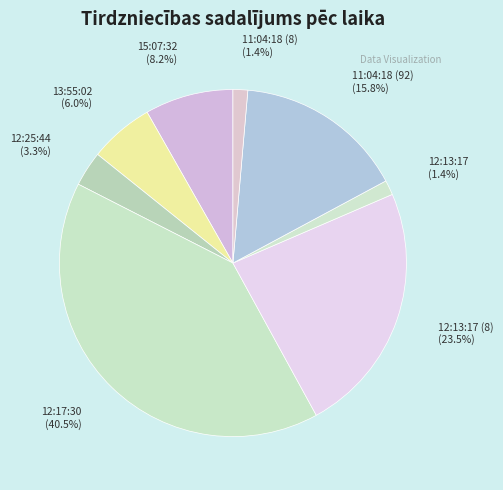

Count the number of slices in the pie.

8